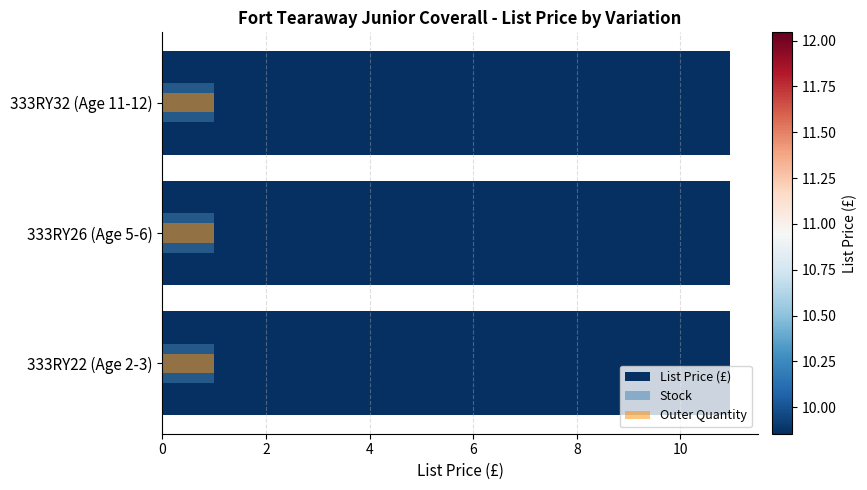

Is the value of Outer Quantity at 2 greater than the value of List Price (£) at 0?

No